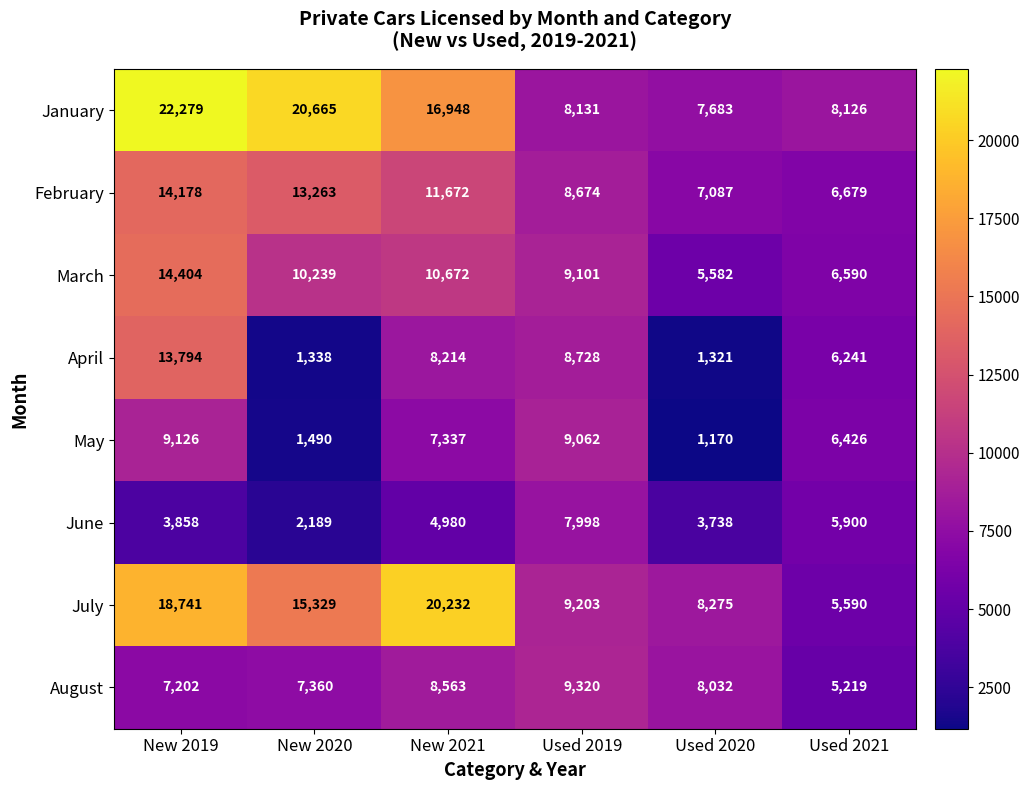

Which series changed the most between New 2020 and Used 2020?

January